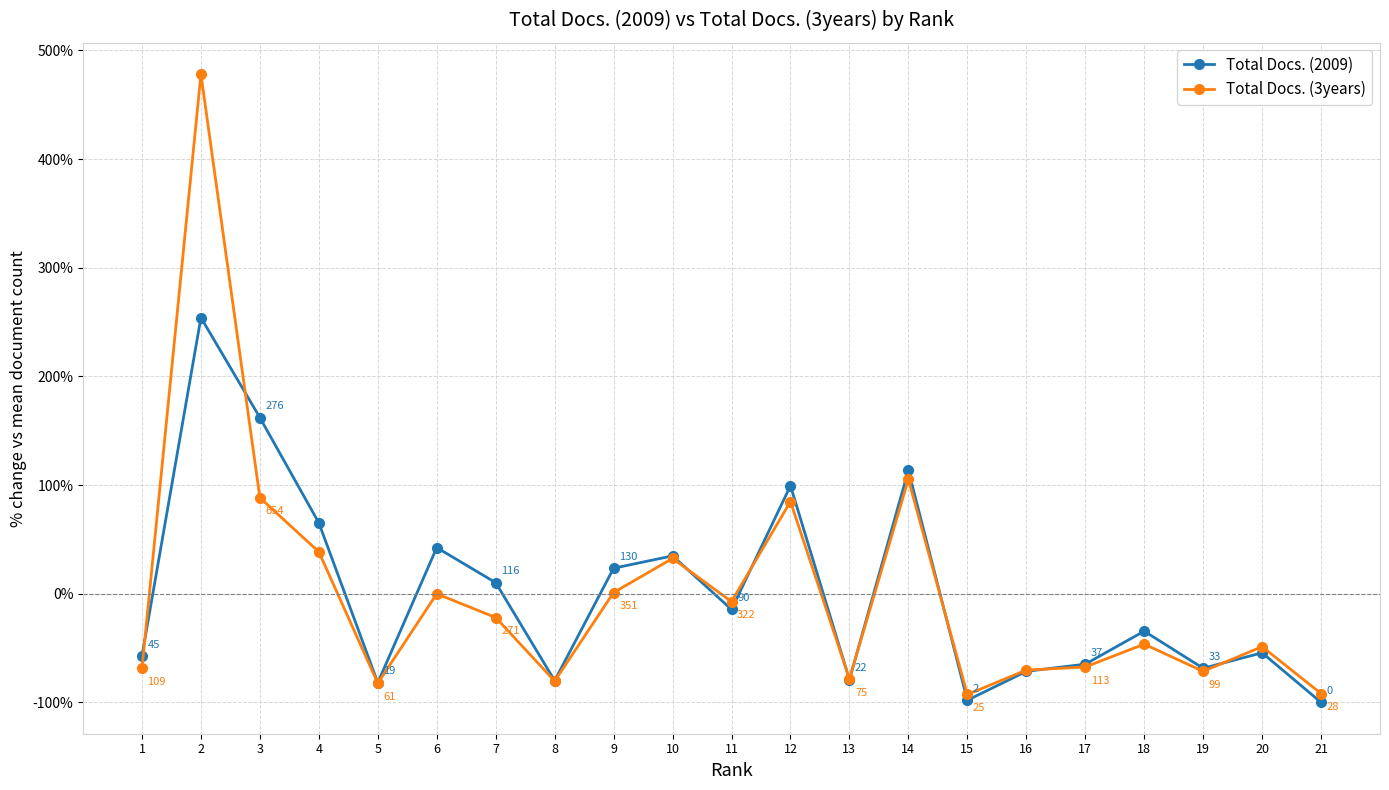

What is the difference between the Total Docs. (2009) values at 9 and 16?

94.9